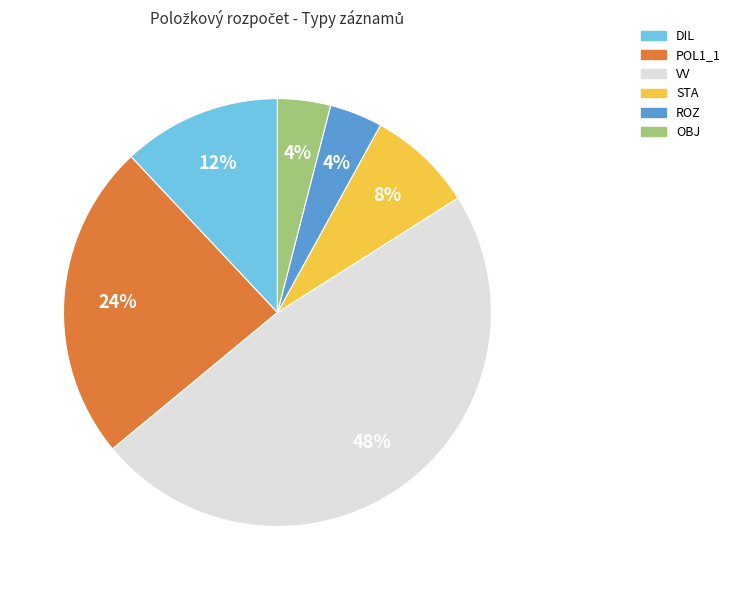

Does any single category account for the majority?

No